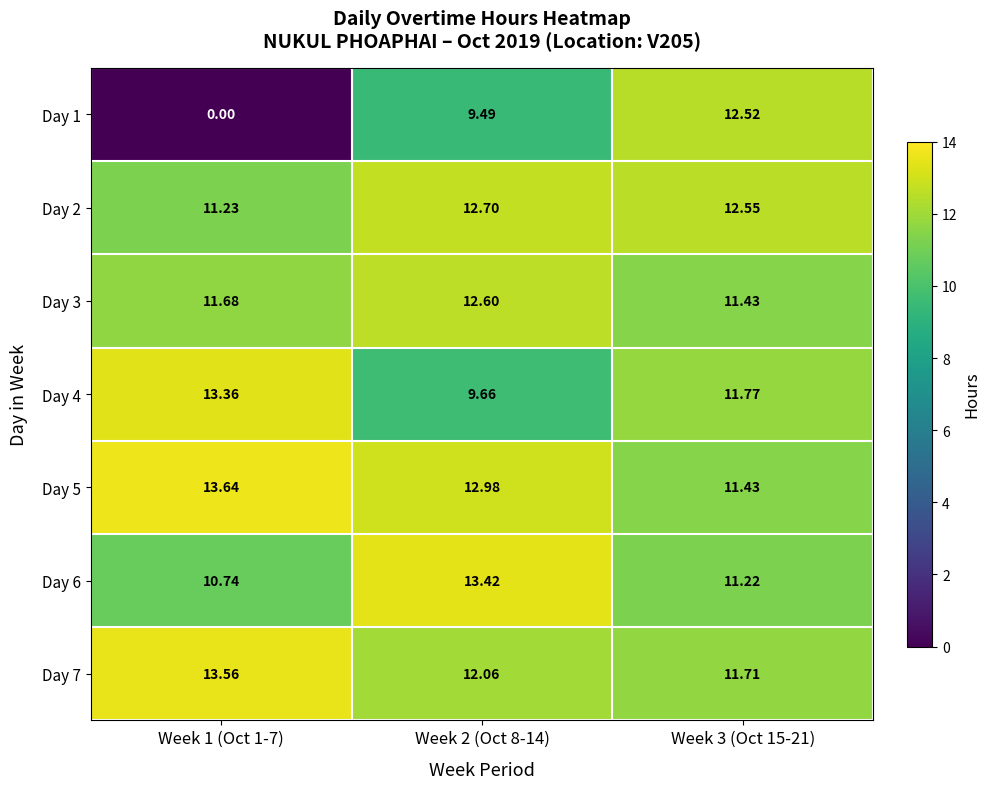

Is the value of Day 7 at Week 1 (Oct 1-7) greater than the value of Day 6 at Week 3 (Oct 15-21)?

Yes